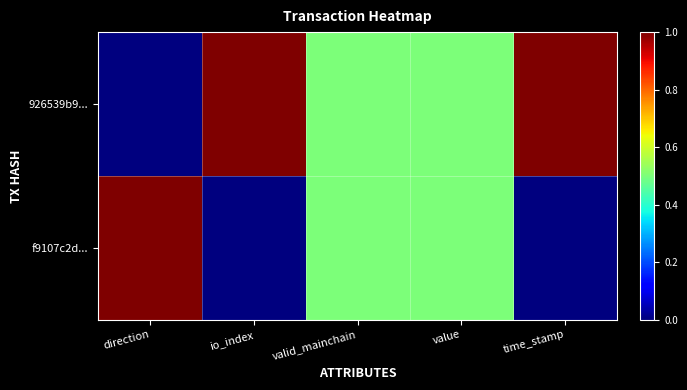

Which has a higher value, valid_mainchain or direction?

valid_mainchain